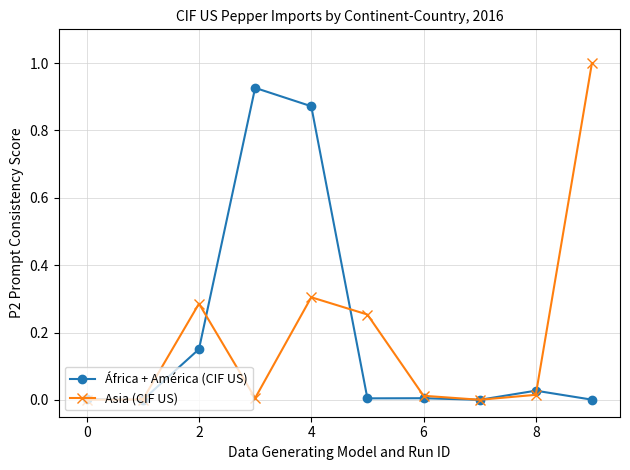

After their last crossing, which series has the higher values: África + América (CIF US) or Asia (CIF US)?

Asia (CIF US)